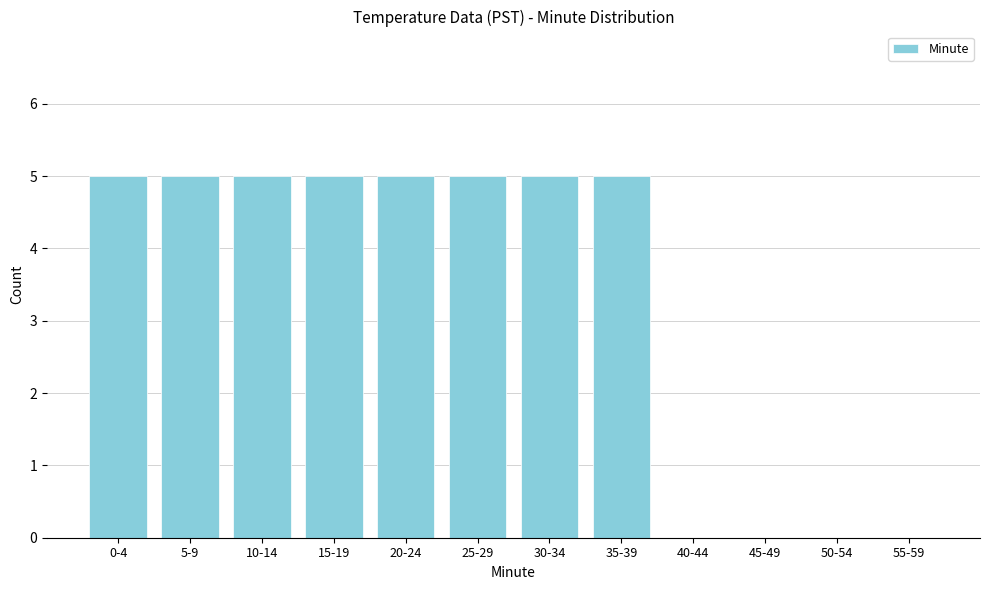

Reading left to right, what are all the values shown in this chart?

0-4=5	5-9=5	10-14=5	15-19=5	20-24=5	25-29=5	30-34=5	35-39=5	40-44=0	45-49=0	50-54=0	55-59=0